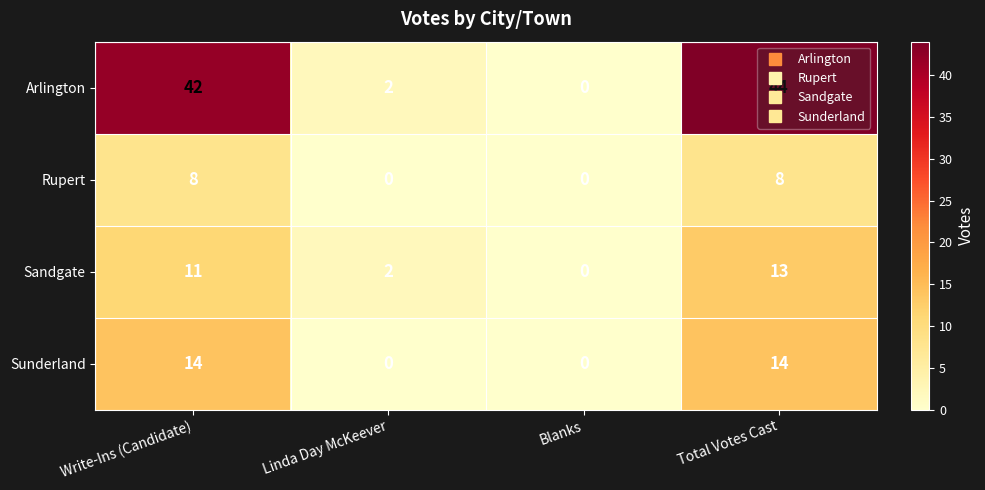

What is the greatest value displayed?

44